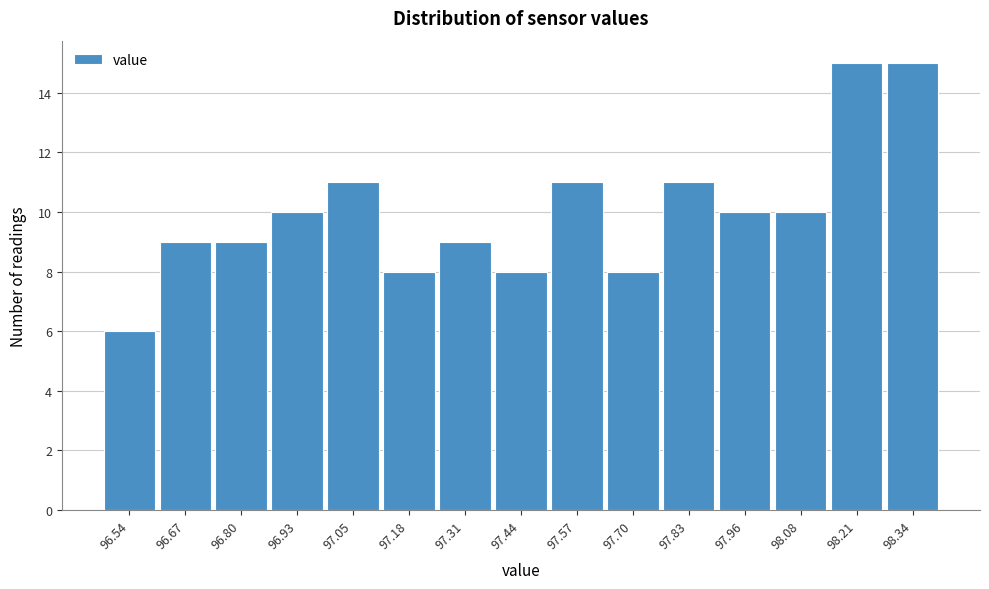

Reading left to right, transcribe all the data shown in this chart.

6	9	9	10	11	8	9	8	11	8	11	10	10	15	15